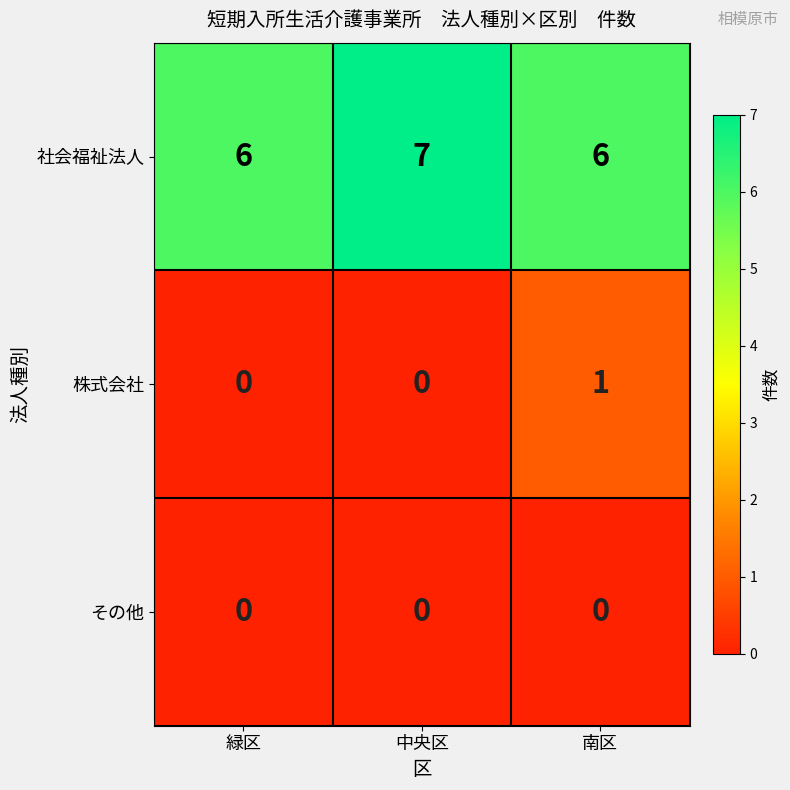

Count the 株式会社 values in the range 0 to 1.

3